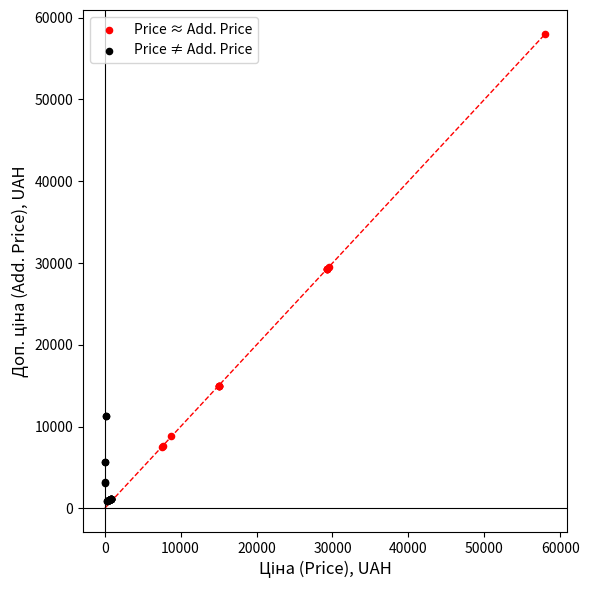

What are all the series names shown in the legend?

Price ≈ Add. Price, Price ≠ Add. Price